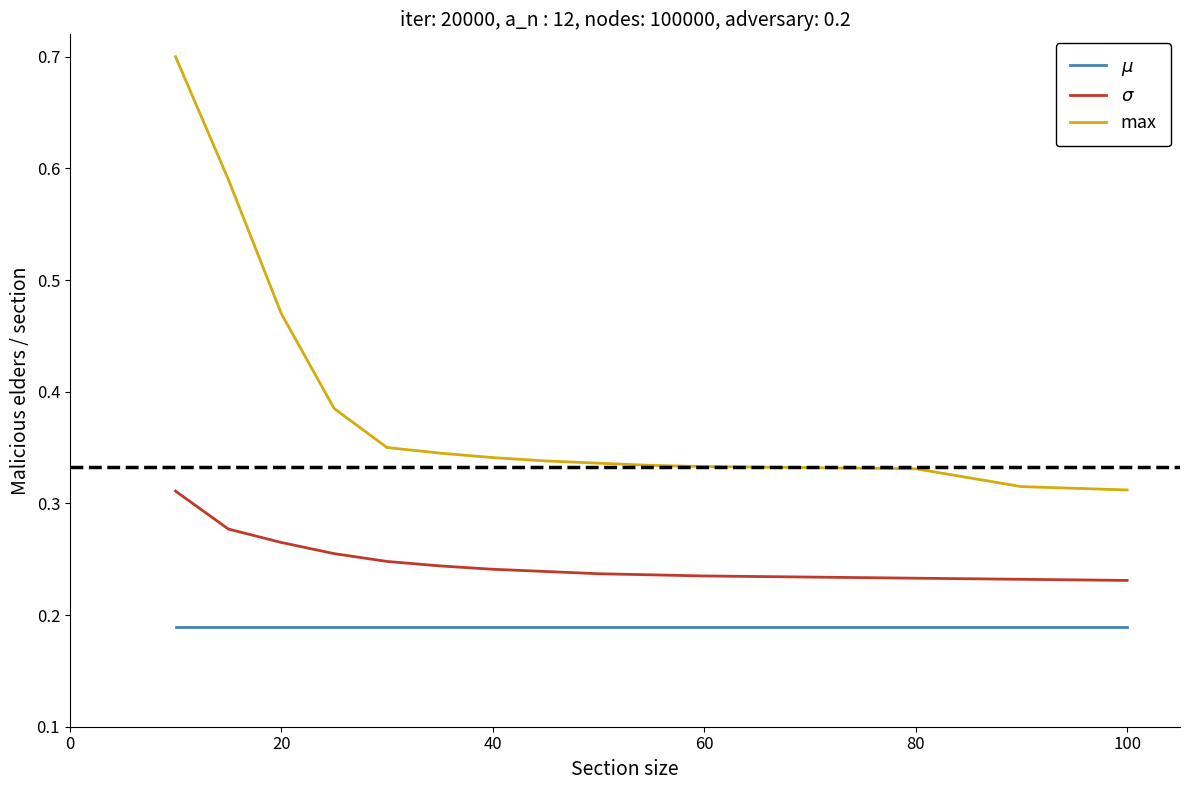

Which series has the largest total across all categories?

max